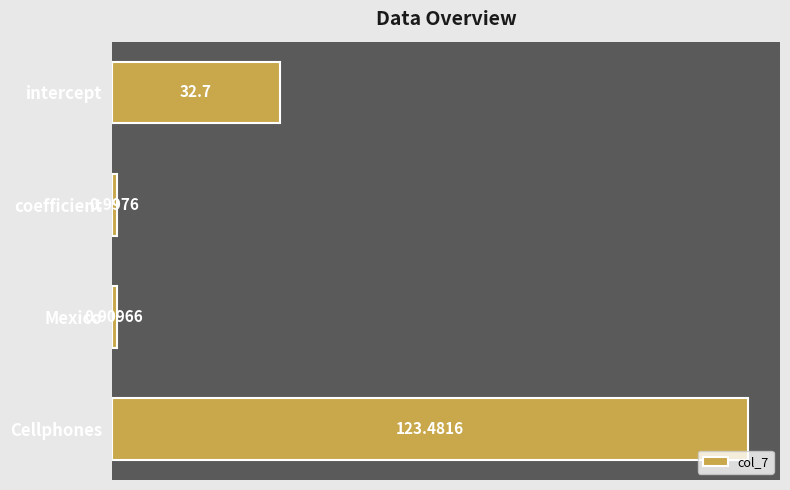

What is the average value?

39.5